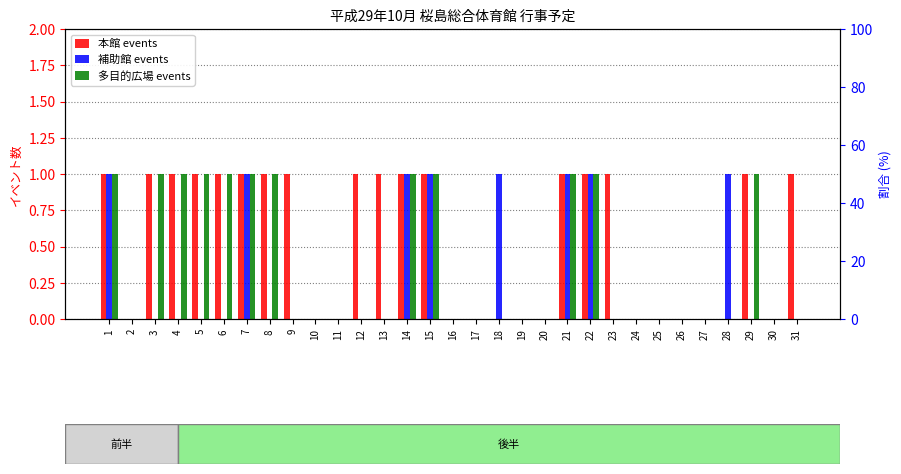

True or false: 本館 events has a value of 0 at 19.

True